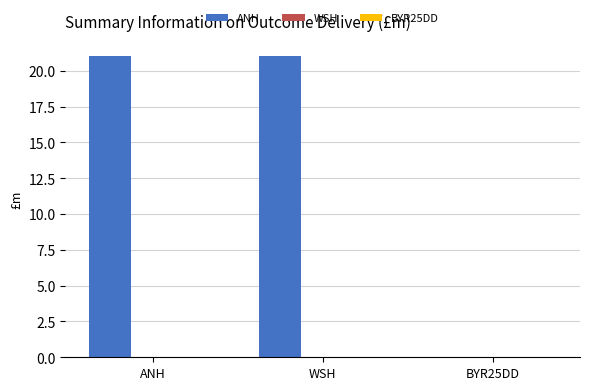

At which label is the value closest to 10?

BYR25DD